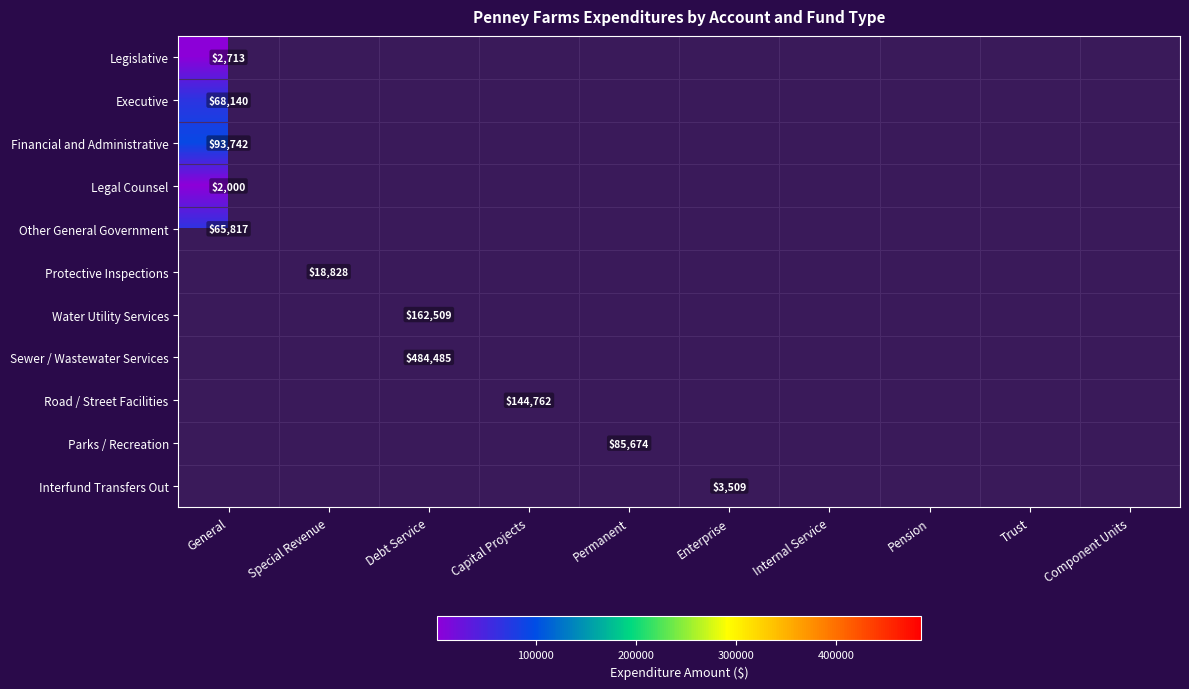

Is it true that Legislative equals 4672 at General?

False